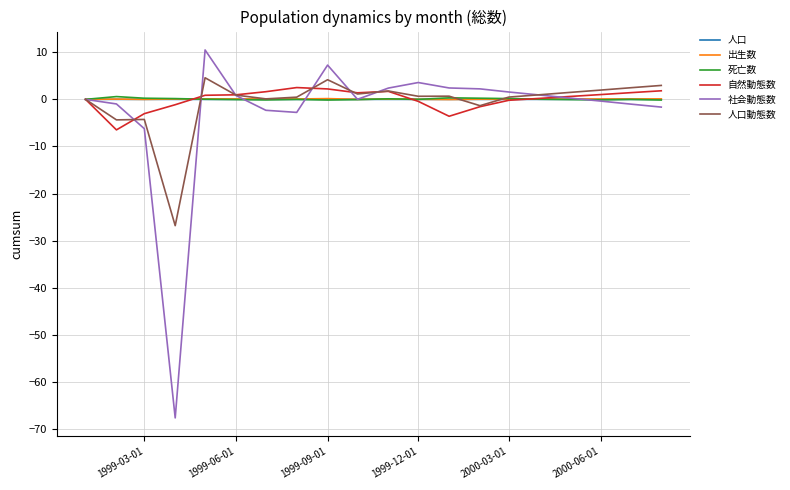

Which series has the largest range (max minus min)?

社会動態数